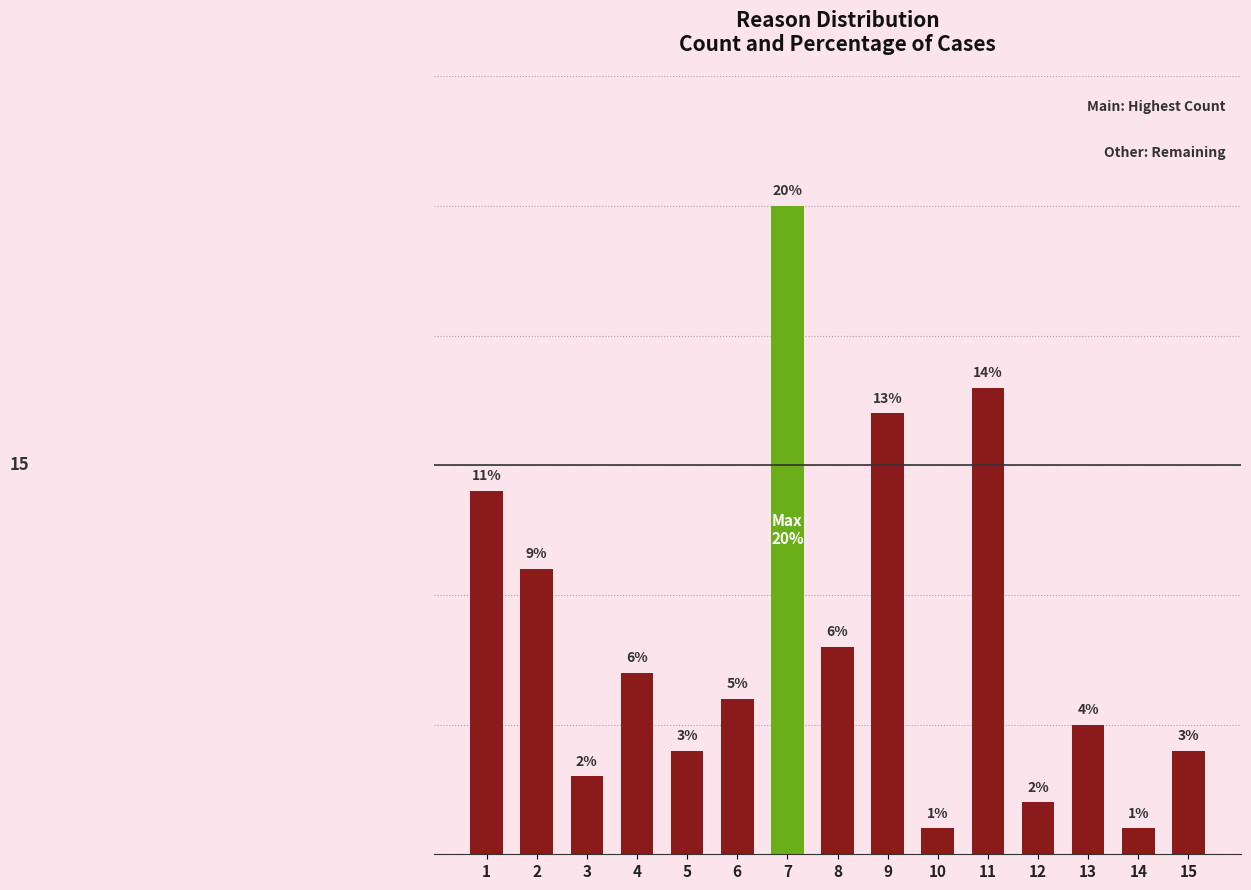

Reading right to left, list all the values displayed in this chart.

4	1	5	2	18	1	17	8	25	6	4	7	3	11	14